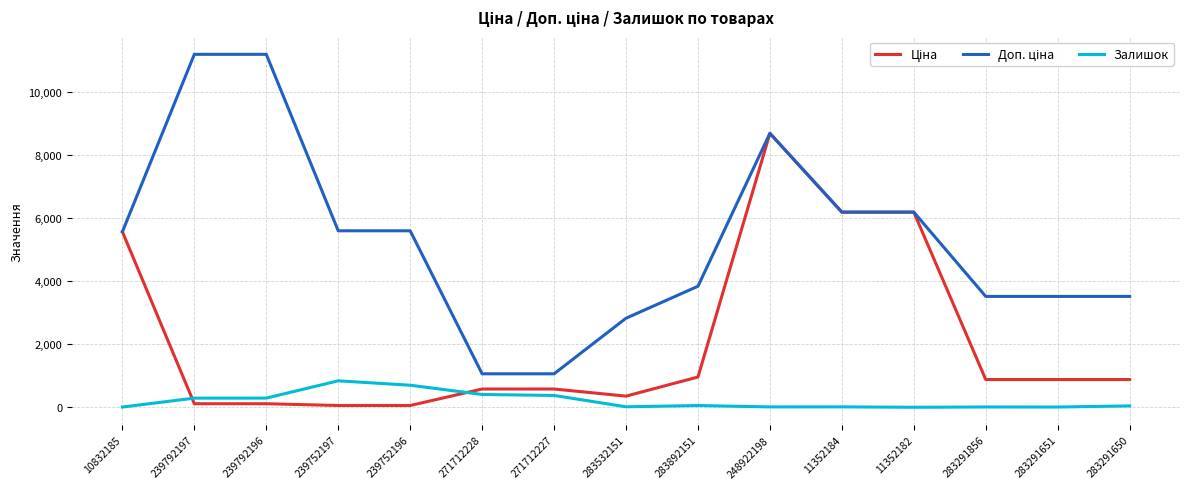

What is the highest value of the Залишок series?

838.0